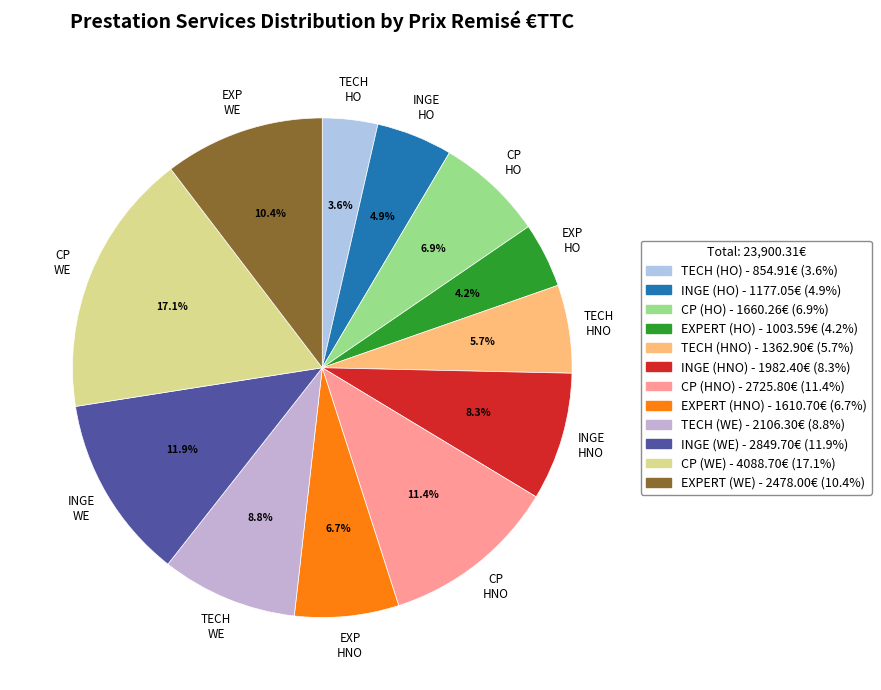

Is there a majority slice in this chart?

No